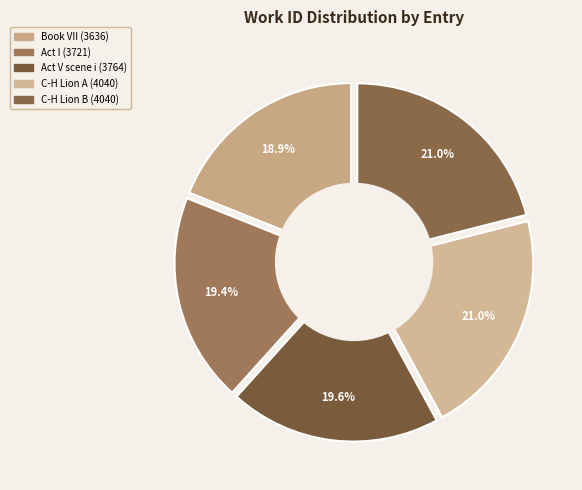

Does C-H Lion A (4040) represent more than half of the total?

No